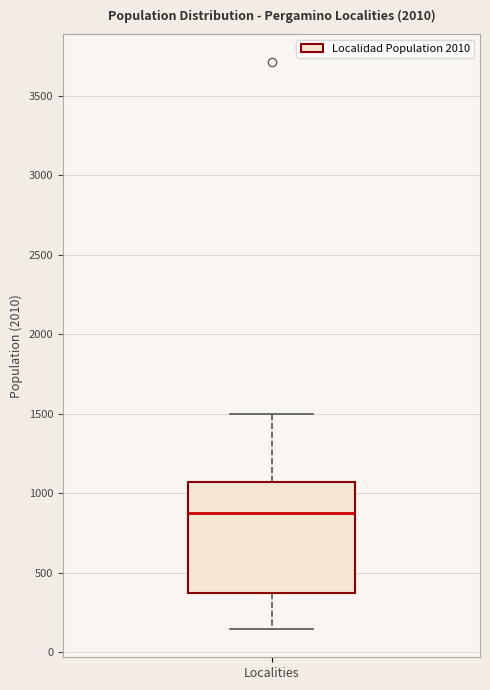

Read this box plot against the y-axis: the position of the median line, the range covered by the box, and the ends of both whiskers. The values are not printed on the chart, so give them approximately, as read against the axis.

median 900, box 350 to 1050, whiskers 150 to 1500